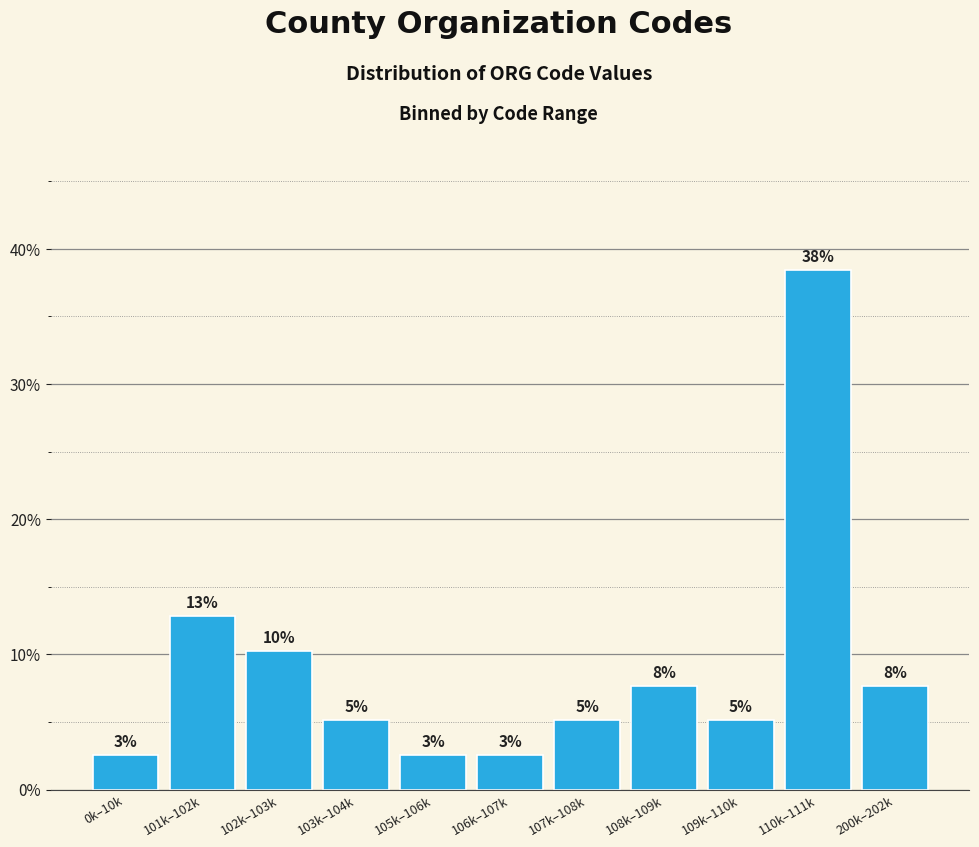

Are the bars horizontal?

No